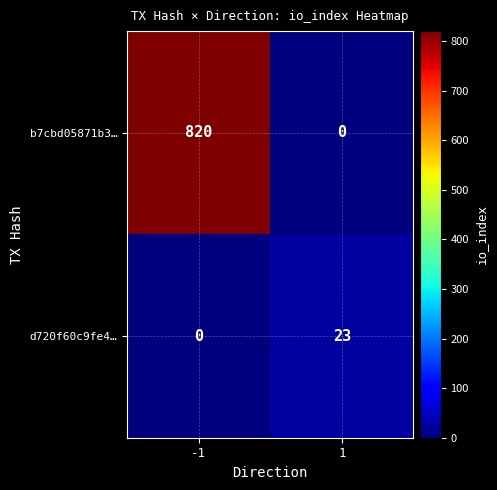

What is the highest value of the b7cbd05871b3… series?

820